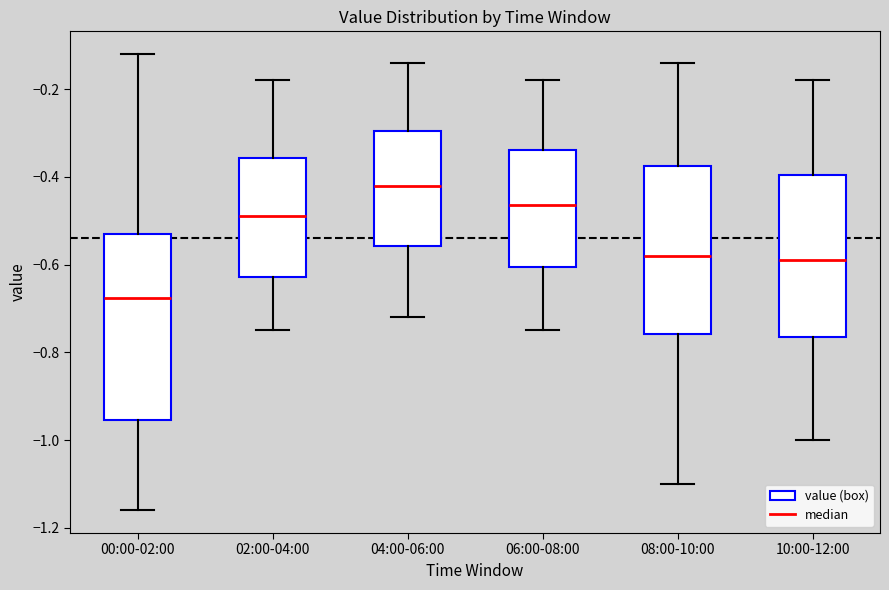

Which box's median line is the highest?

04:00-06:00